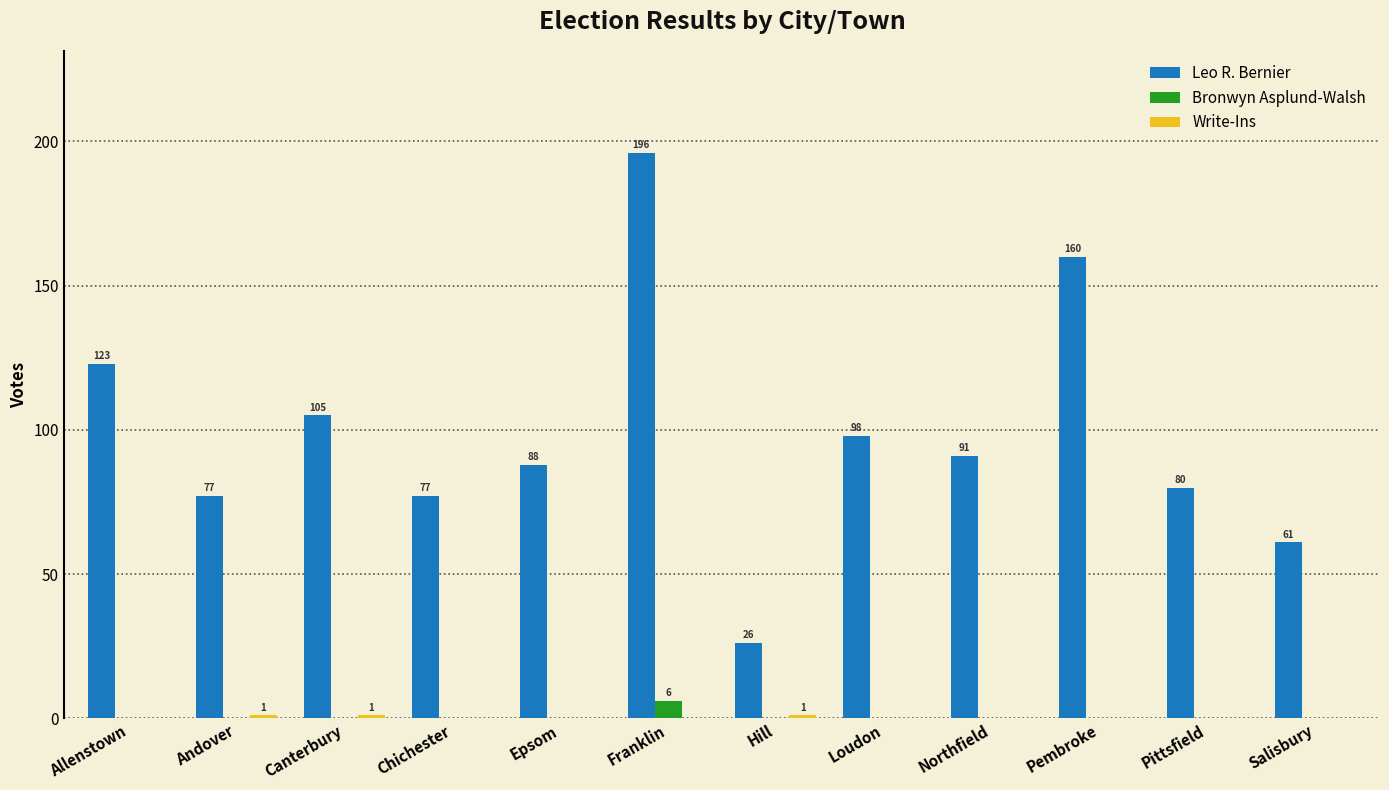

Between Franklin and Pembroke, which series saw the biggest shift?

Leo R. Bernier